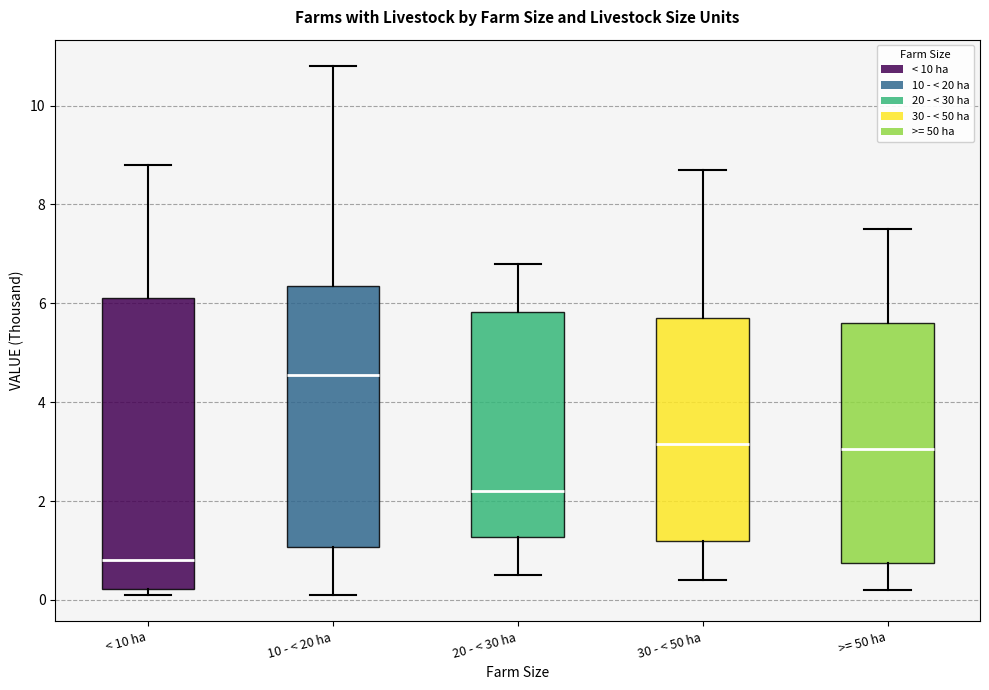

Reading left to right, transcribe this box plot: for each box, give where its median line is, the range the box spans, and where its two whiskers end, as read against the y-axis. The values are not printed on the chart, so give them approximately, as read against the axis.

< 10 ha: median 0.8, box 0.2 to 6.2, whiskers 0.2 (just below the box's lower edge) to 8.8
10 - < 20 ha: median 4.6, box 1.0 to 6.4, whiskers 0.2 to 10.8
20 - < 30 ha: median 2.2, box 1.2 to 5.8, whiskers 0.6 to 6.8
30 - < 50 ha: median 3.2, box 1.2 to 5.8, whiskers 0.4 to 8.8
>= 50 ha: median 3.0, box 0.8 to 5.6, whiskers 0.2 to 7.6